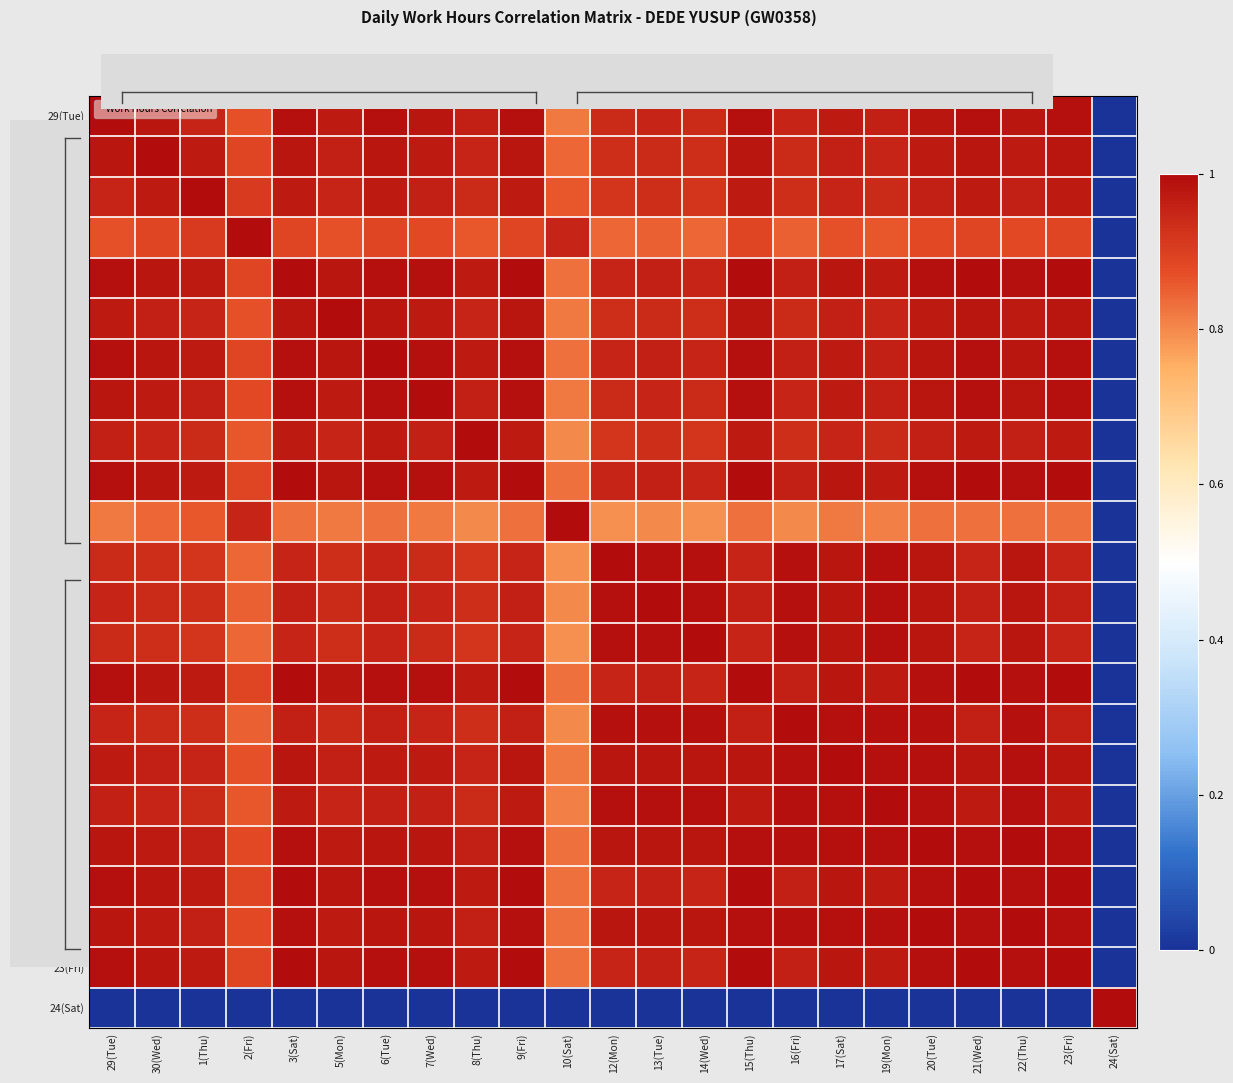

At how many categories does at least one series exceed 0?

23